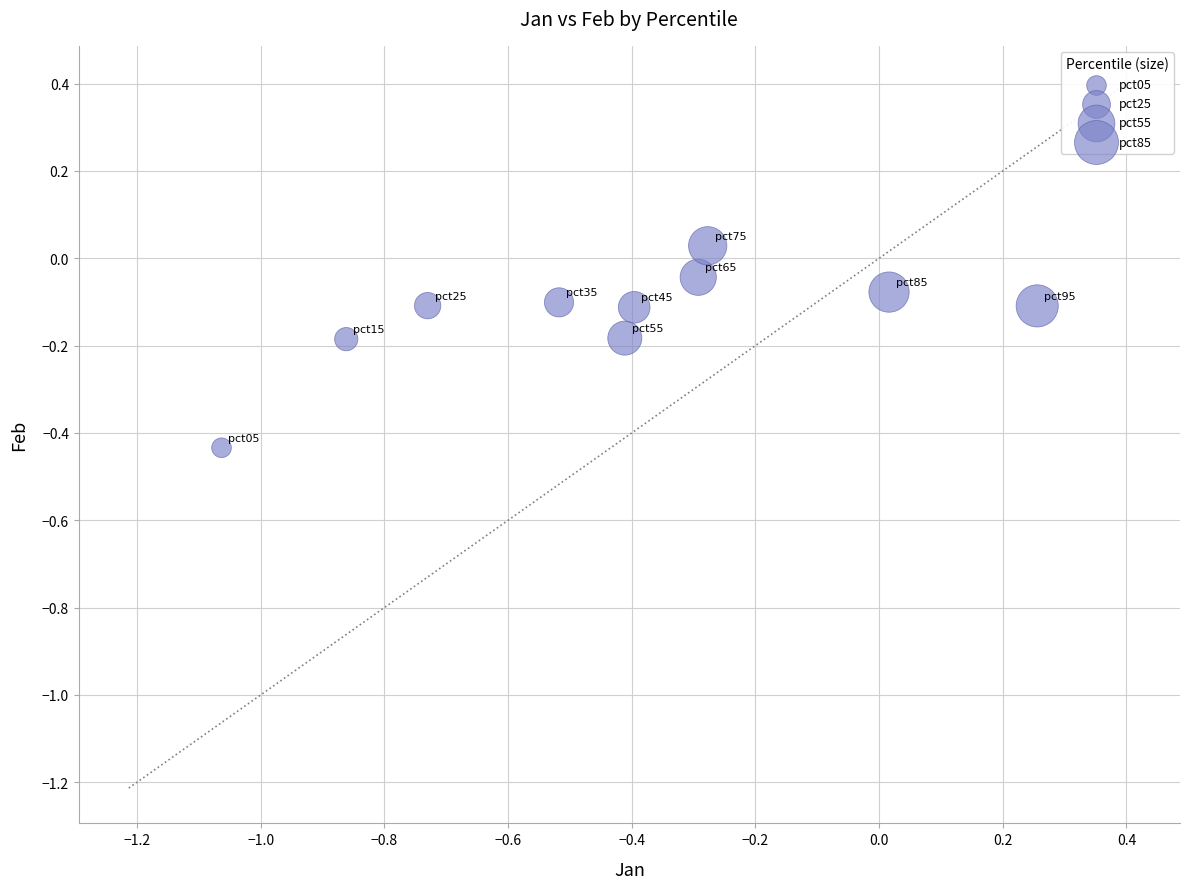

What is the range of X values (max minus min)?

1.3